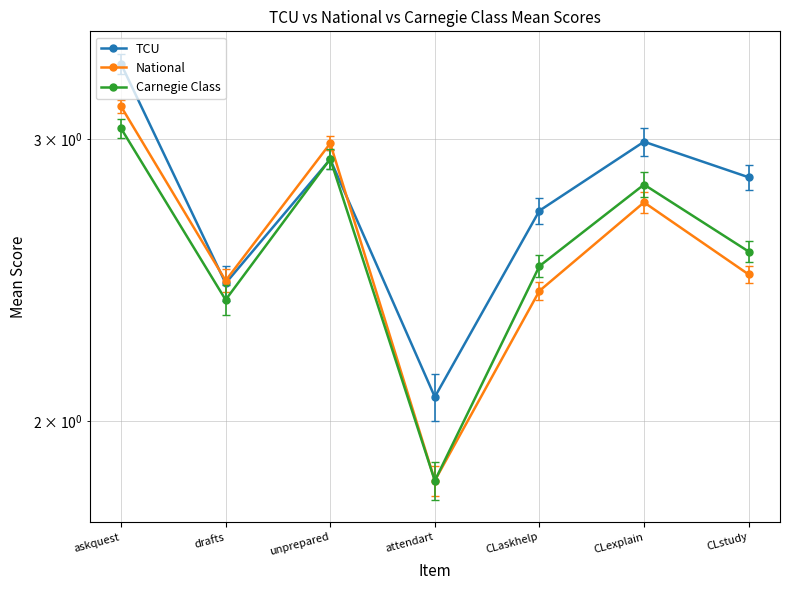

Reading left to right, extract all data points from this chart.

TCU: 3.3	2.4	2.9	2.1	2.7	3.0	2.8
National: 3.1	2.4	3.0	1.8	2.4	2.7	2.5
Carnegie Class: 3.0	2.4	2.9	1.8	2.5	2.8	2.6